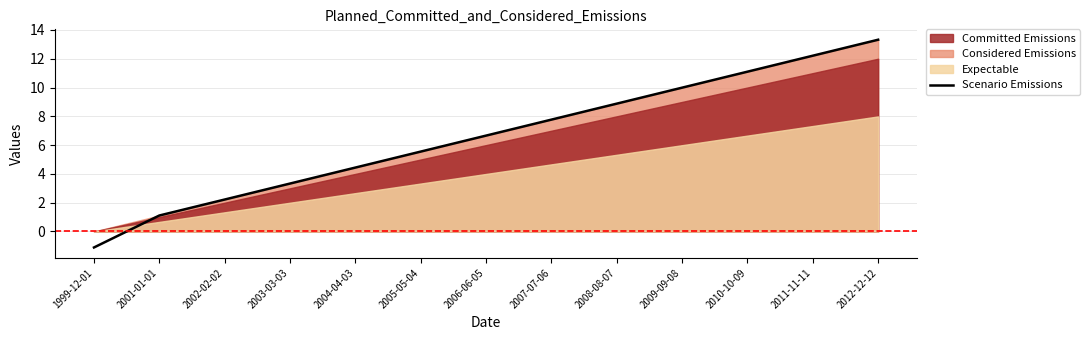

Reading left to right, what are all the values shown in this chart?

-1.1	1.1	2.2	3.3	4.4	5.5	6.7	7.8	8.9	10.0	11.1	12.2	13.3